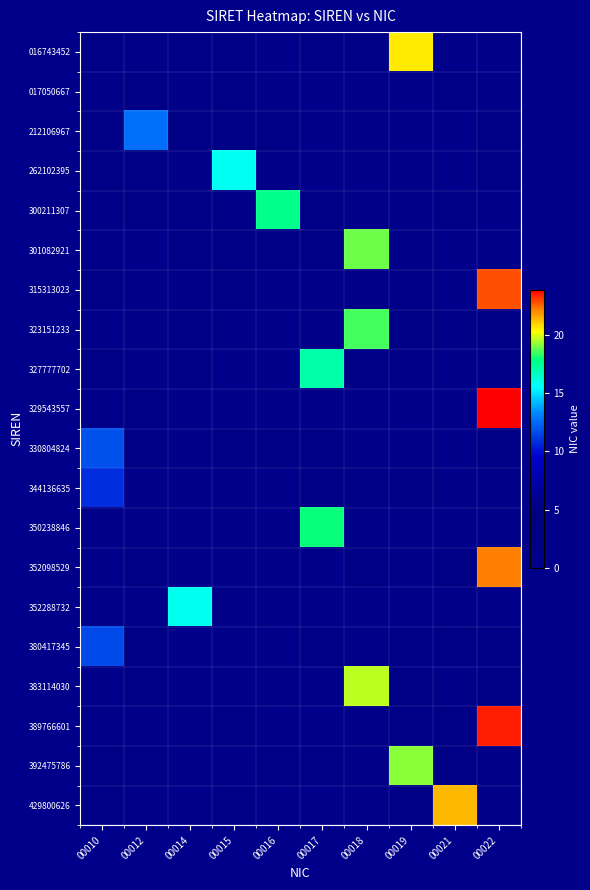

How many series are shown in this chart?

20